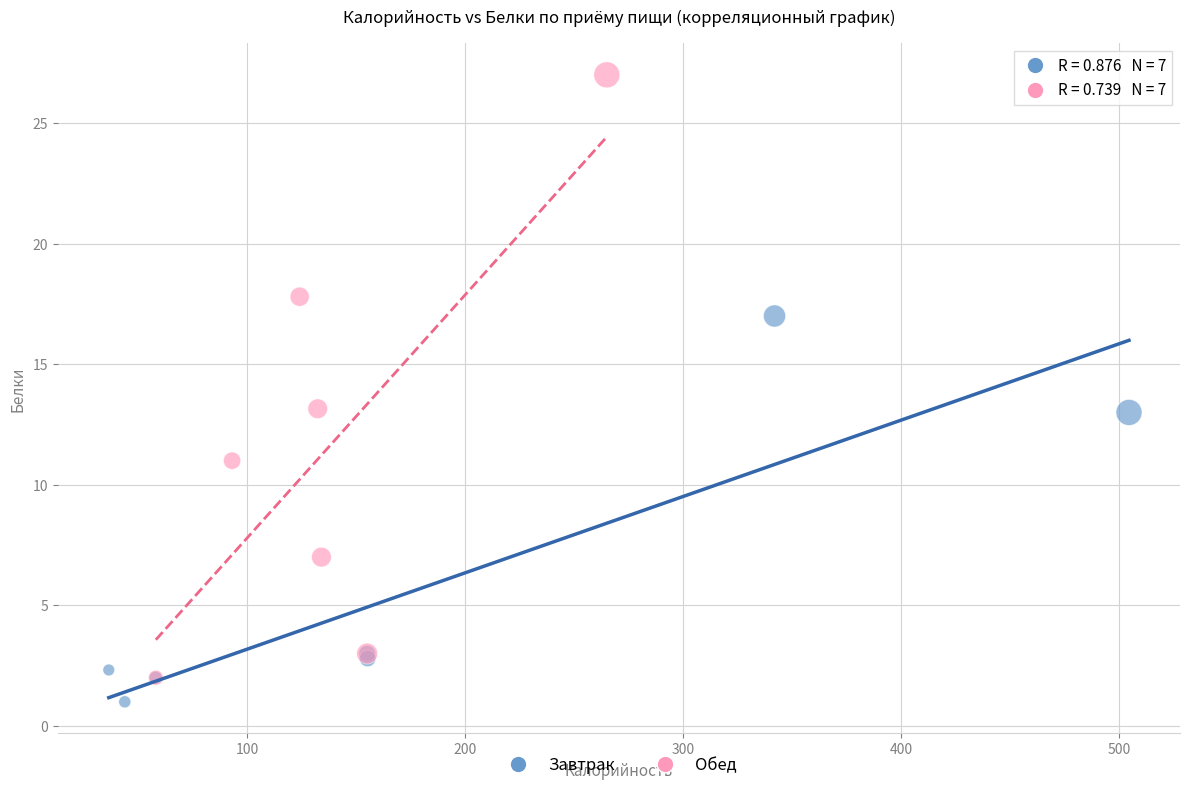

Which series contains the highest Y value?

Обед